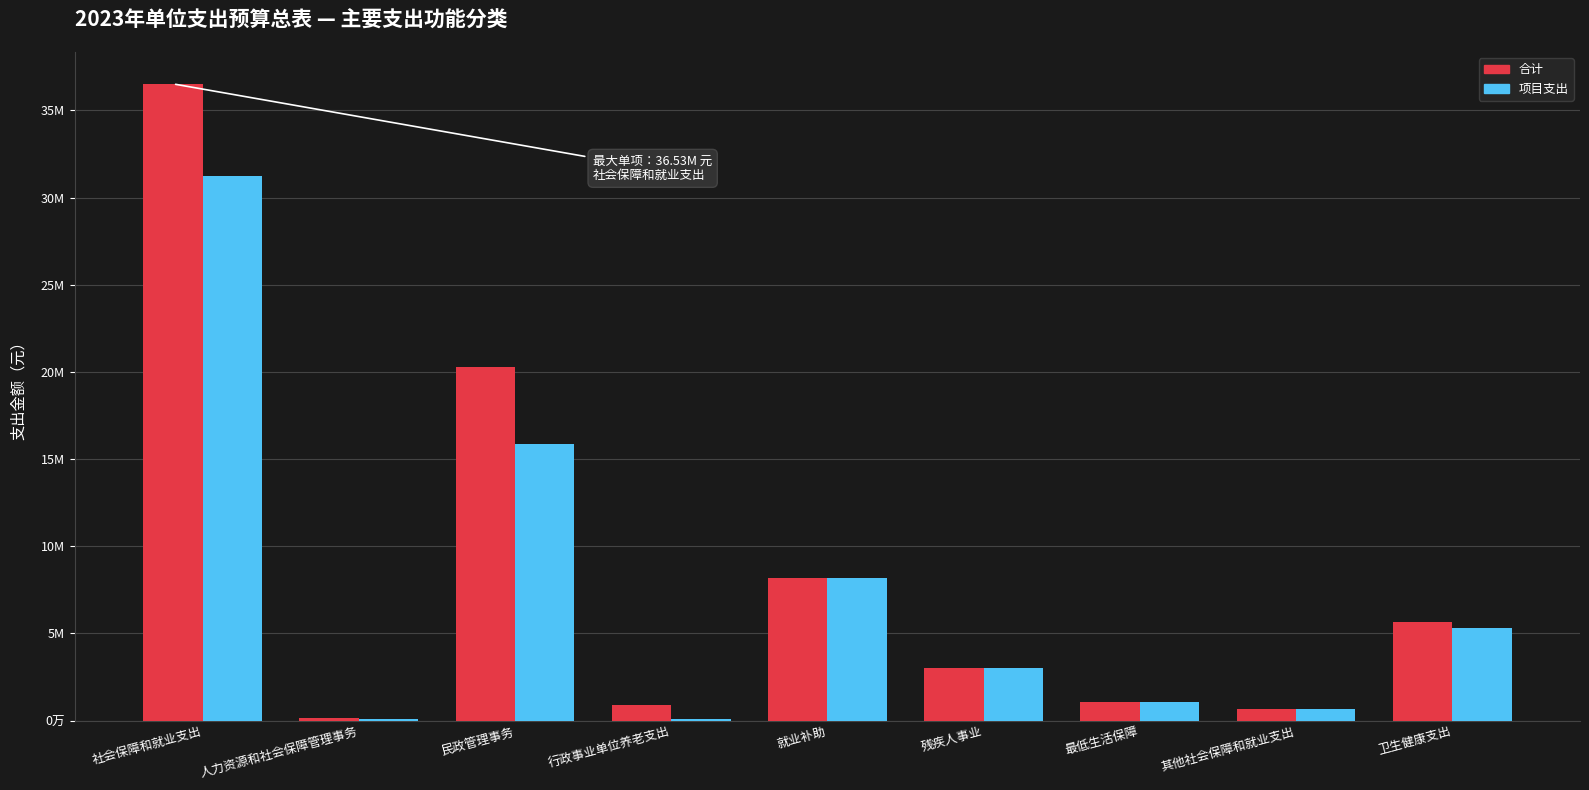

What position from the right is 最低生活保障?

3